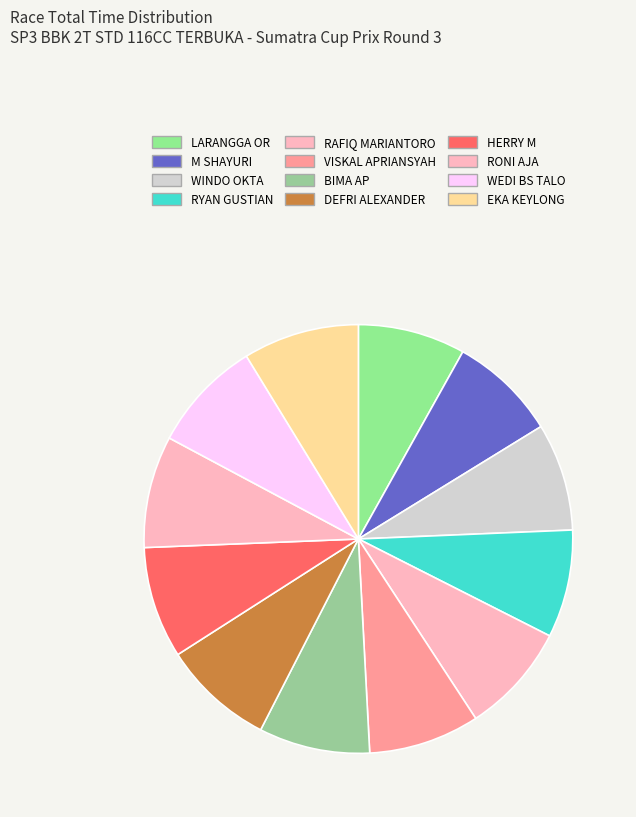

Count the number of slices in the pie.

12